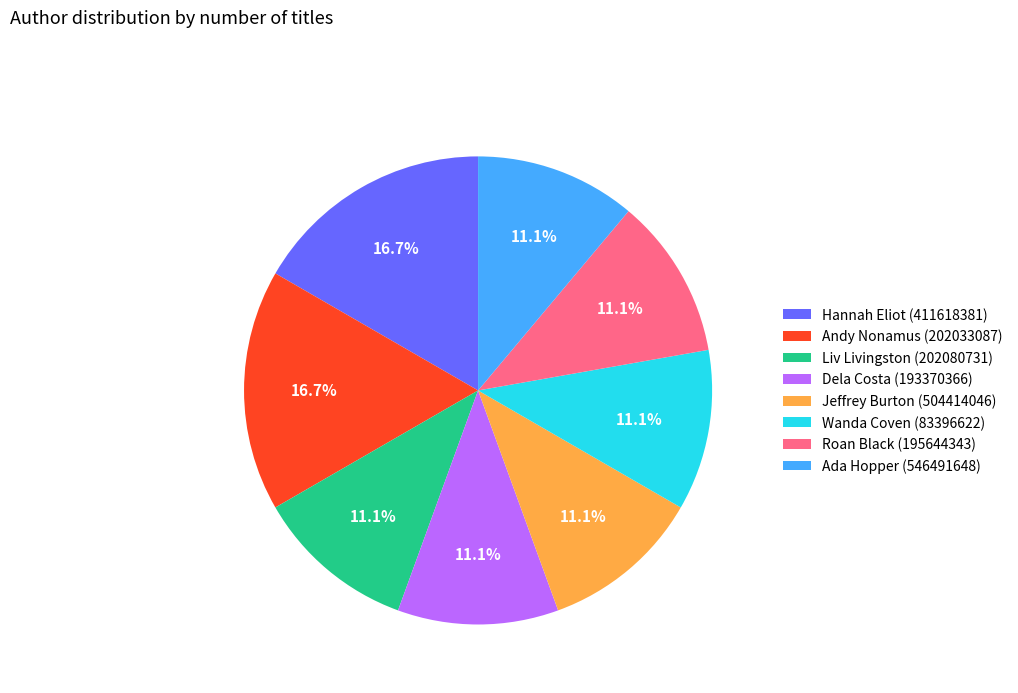

What is the ratio of the value at Hannah Eliot (411618381) to the value at Dela Costa (193370366)?

1.5